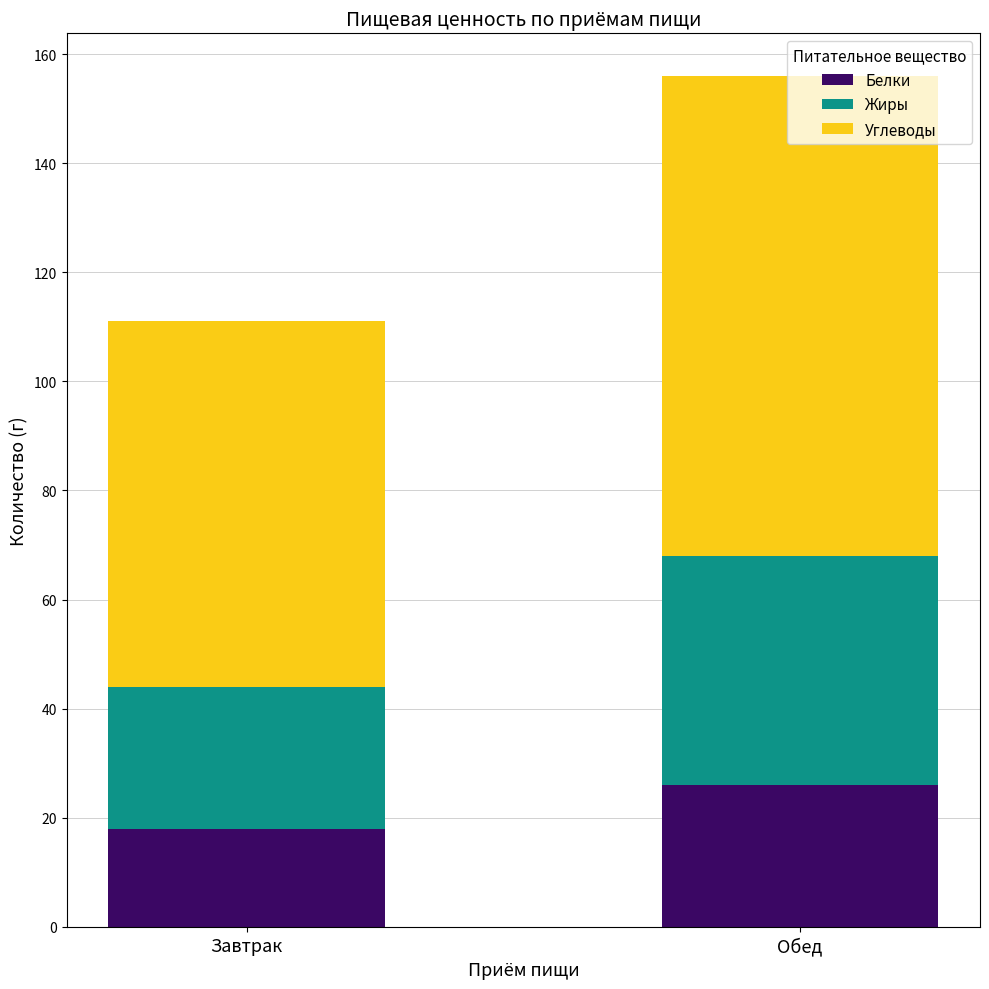

True or false: Белки has a value of 45 at Обед.

False